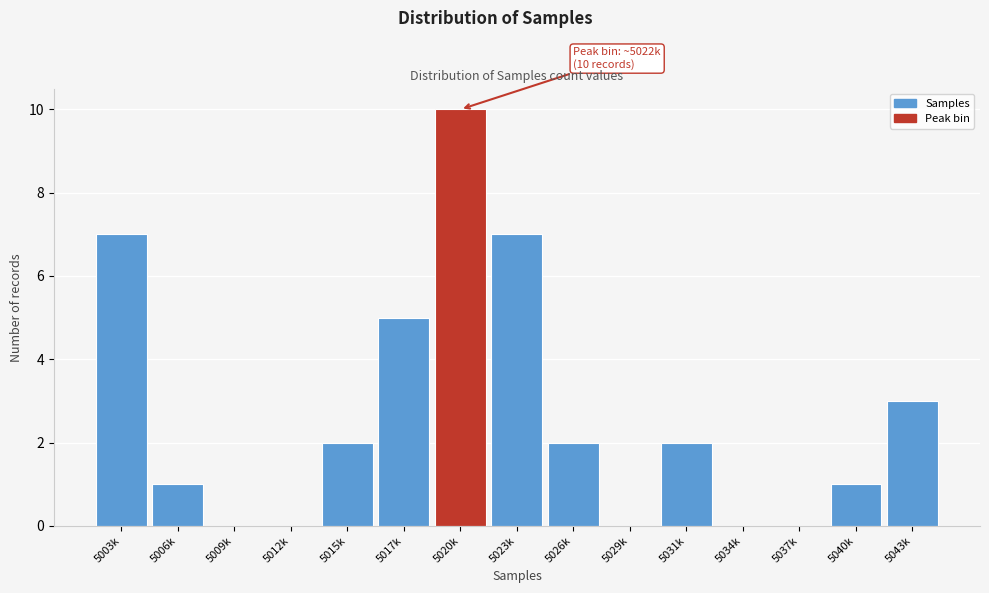

Reading right to left, list all the values displayed in this chart.

5043k=3	5040k=1	5037k=0	5034k=0	5031k=2	5029k=0	5026k=2	5023k=7	5020k=10	5017k=5	5015k=2	5012k=0	5009k=0	5006k=1	5003k=7